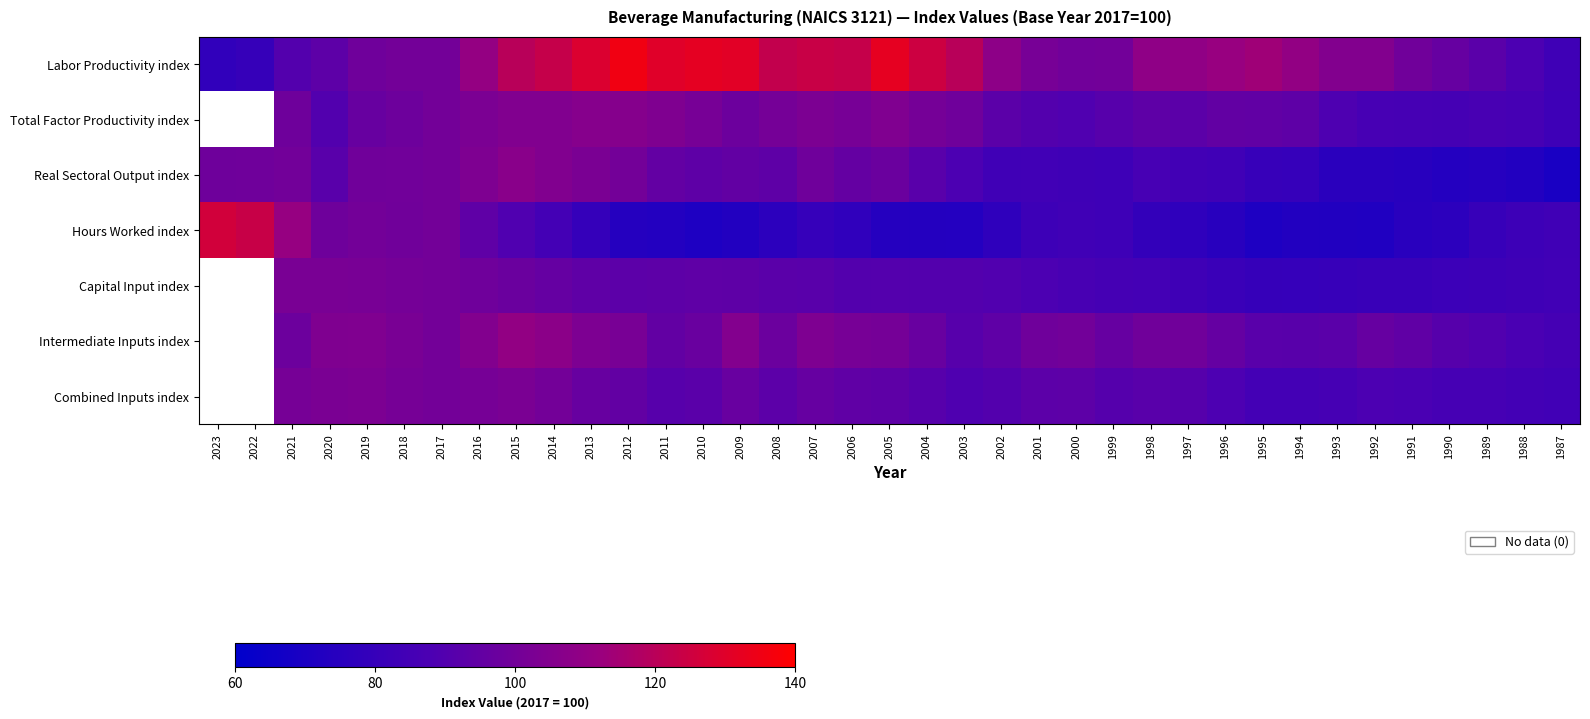

At which category is the sum across all series the highest?

2015